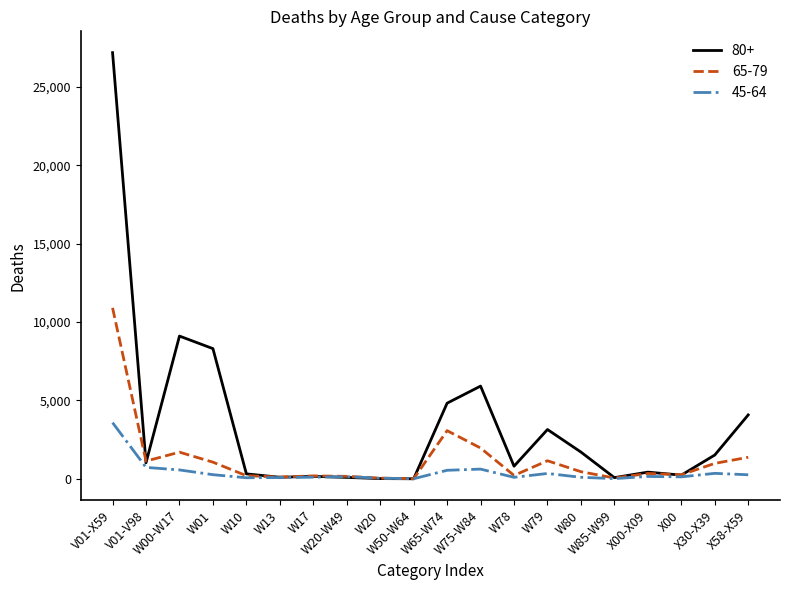

What is the difference between the second highest and second lowest values in the 45-64 series?

718